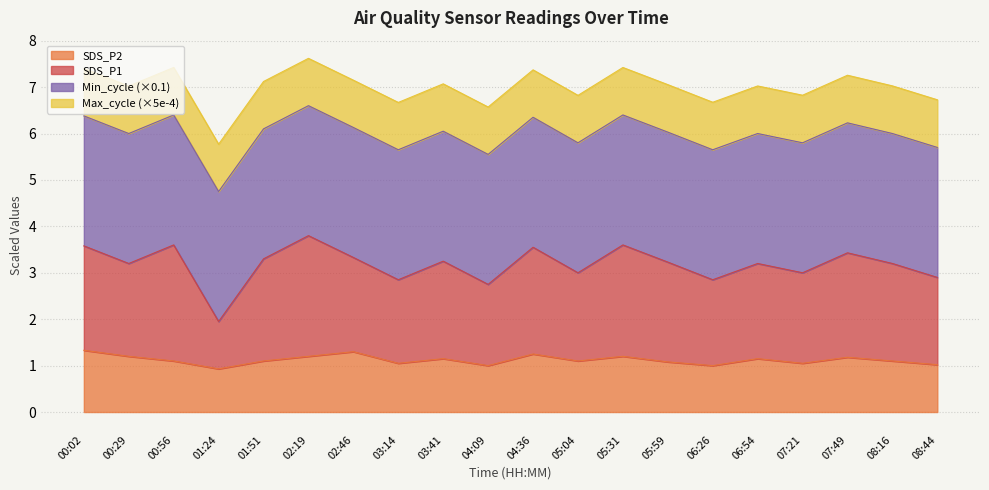

At how many categories does at least one series exceed 5?

20